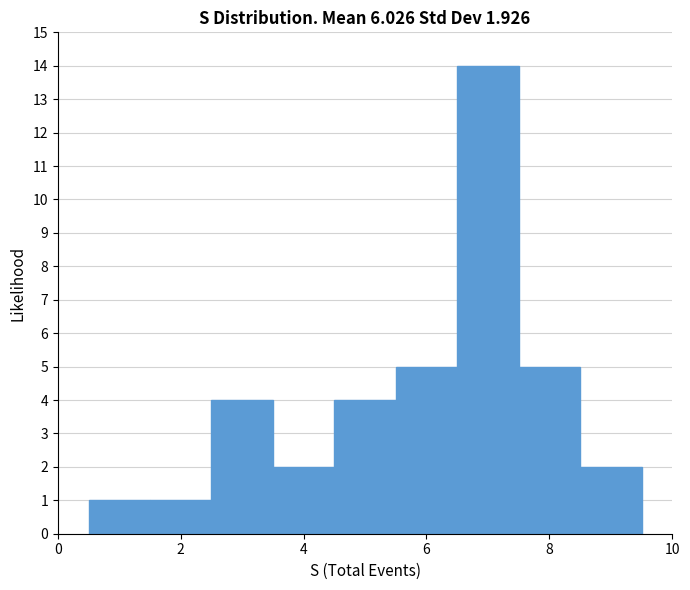

Reading left to right, list every bar in this chart as the range it spans on the x-axis followed by its height. Neither the bar edges nor the heights are printed on the chart, so give them approximately, as read against the axes.

0.5 to 1.5: 1
1.5 to 2.5: 1
2.5 to 3.5: 4
3.5 to 4.5: 2
4.5 to 5.5: 4
5.5 to 6.5: 5
6.5 to 7.5: 14
7.5 to 8.5: 5
8.5 to 9.5: 2